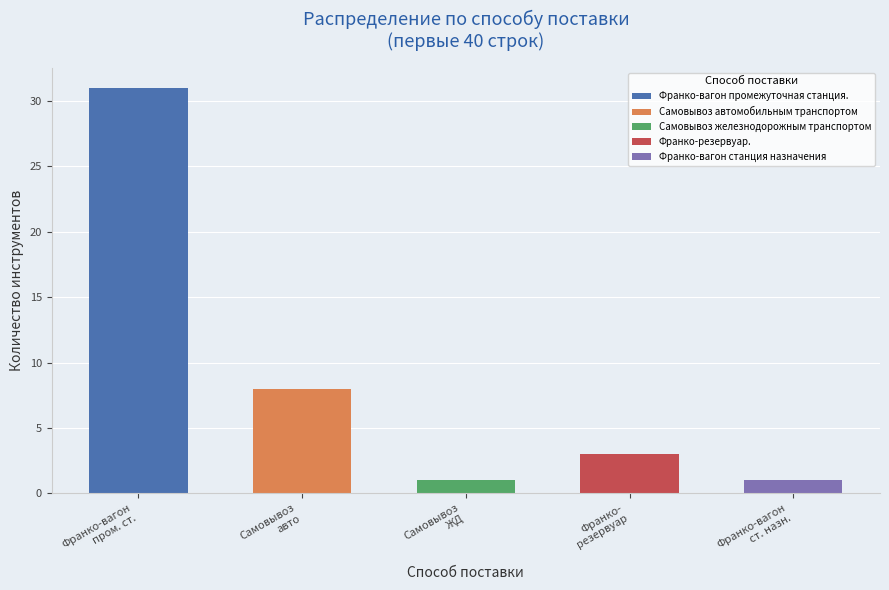

Reading left to right, extract all data points from this chart.

31	8	1	3	1